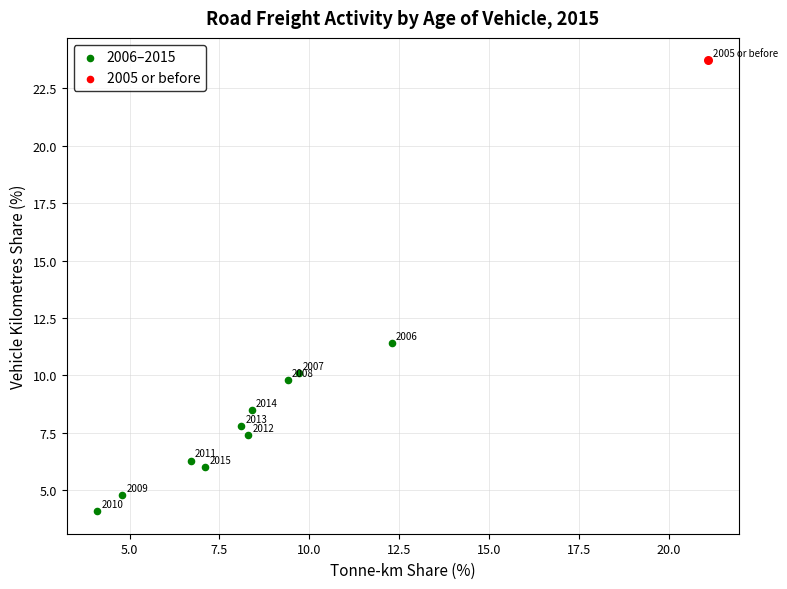

What are all the series names shown in the legend?

2006–2015, 2005 or before